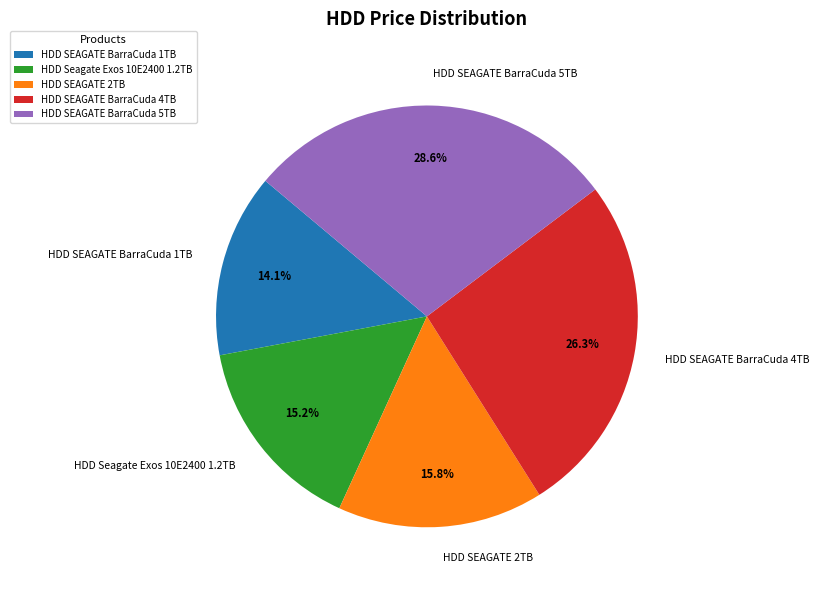

Combined, do HDD Seagate Exos 10E2400 1.2TB and HDD SEAGATE BarraCuda 4TB account for over 50%?

No